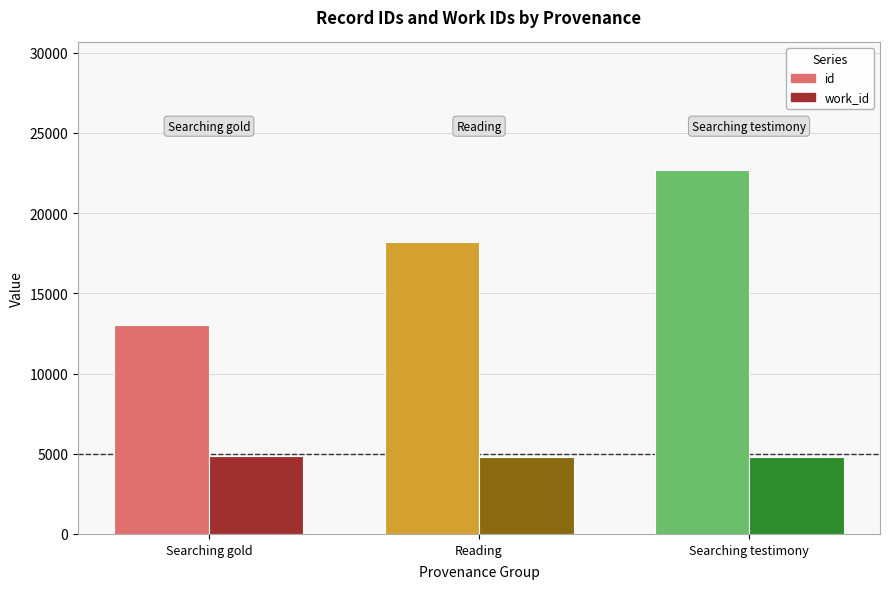

Is the value of id at Searching gold greater than the value of work_id at Searching gold?

Yes